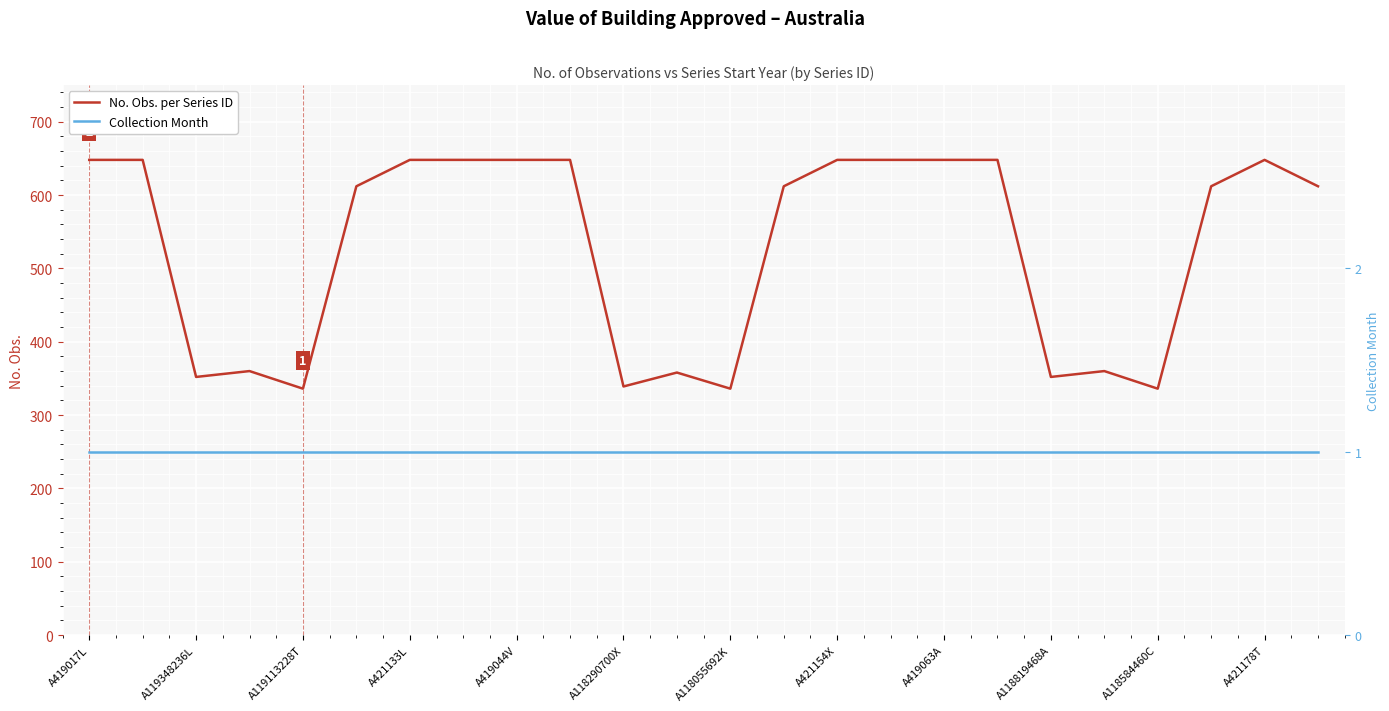

The value of No. Obs. per Series ID at A421154X is 648. True or false?

True